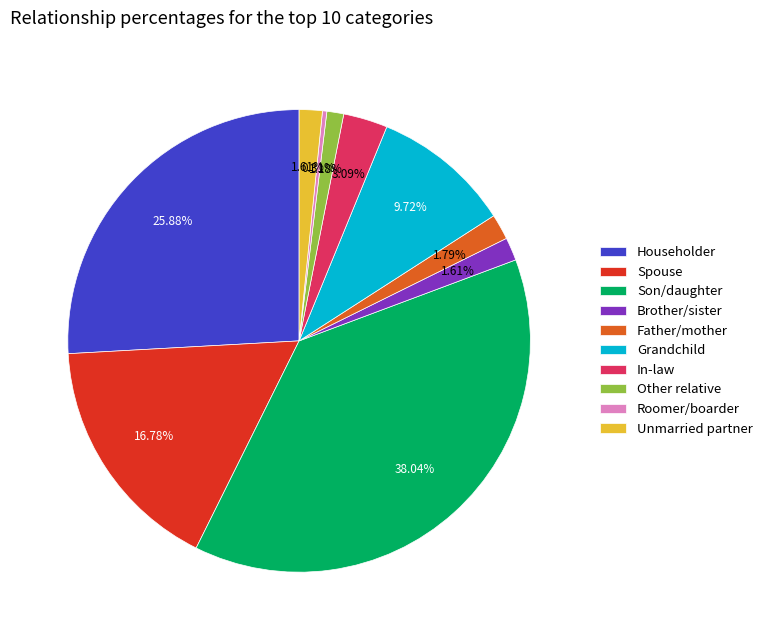

Is it true that In-law is 3% of the pie?

True